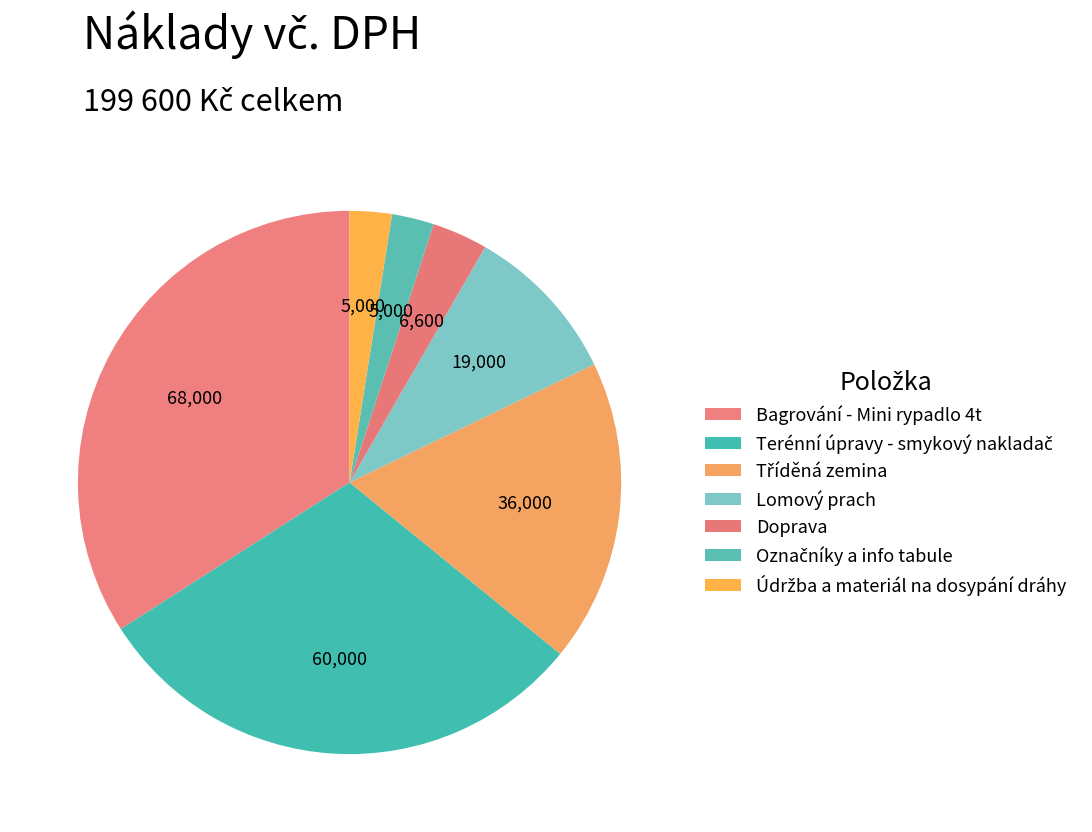

Count the number of slices in the pie.

7